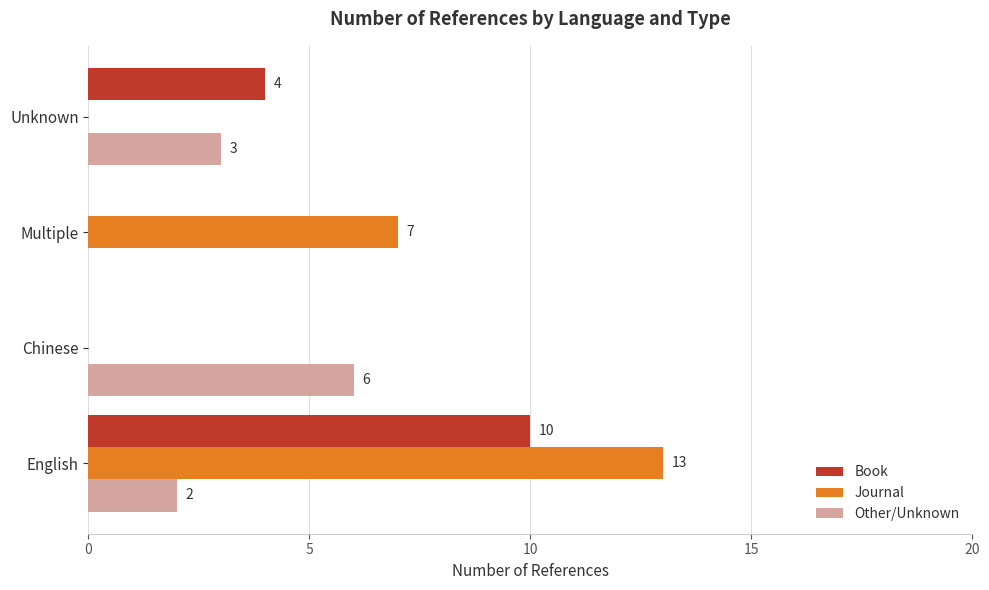

What is the maximum value for Journal?

13